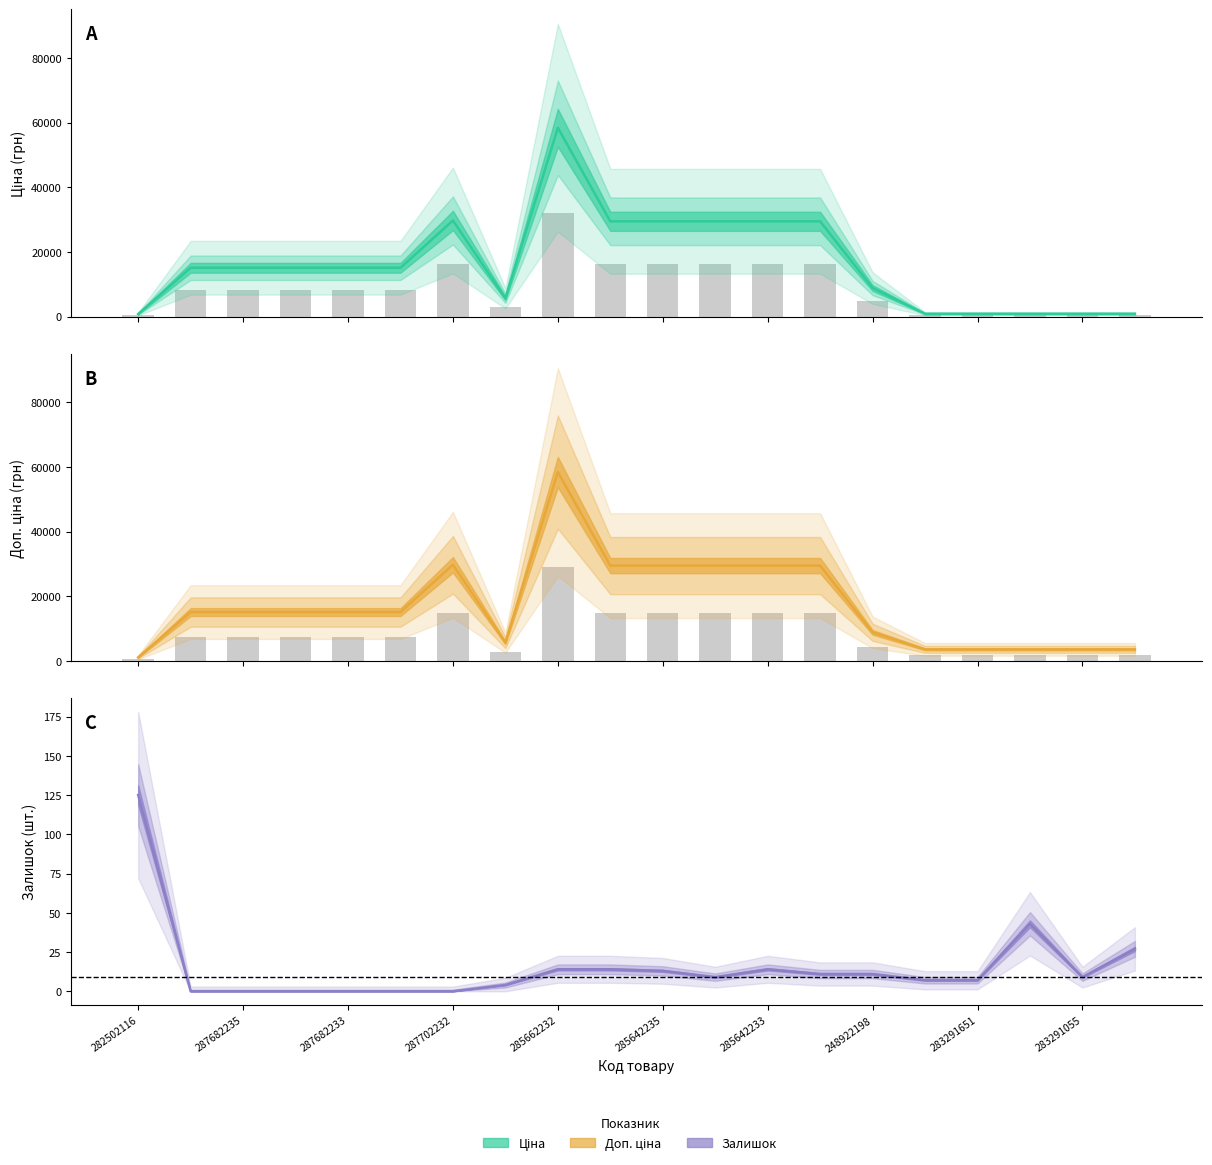

Which series has the largest total across all categories?

Доп. ціна